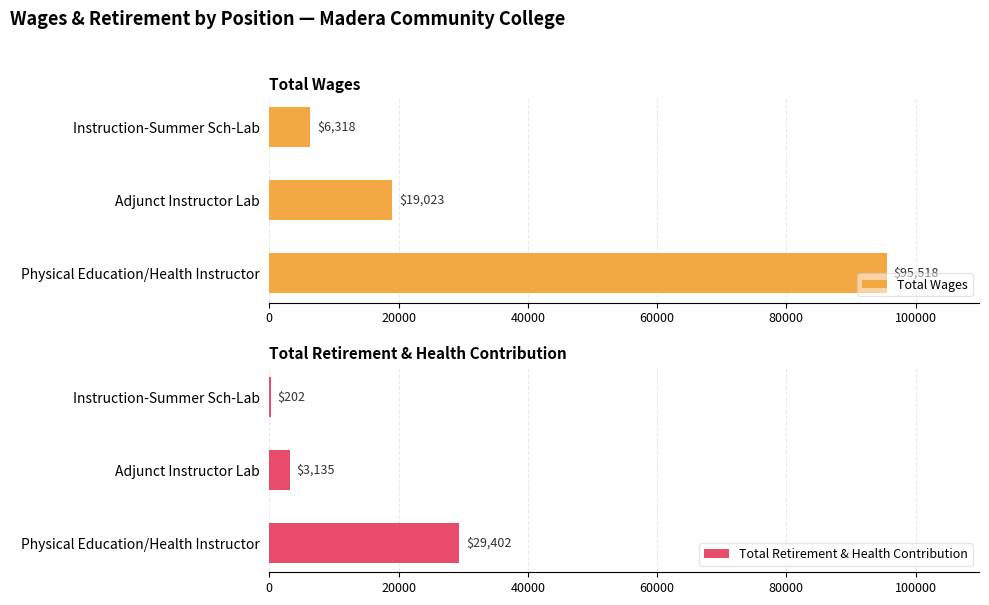

What is the sum of the Total Wages values at Instruction-Summer Sch-Lab and Physical Education/Health Instructor?

101836